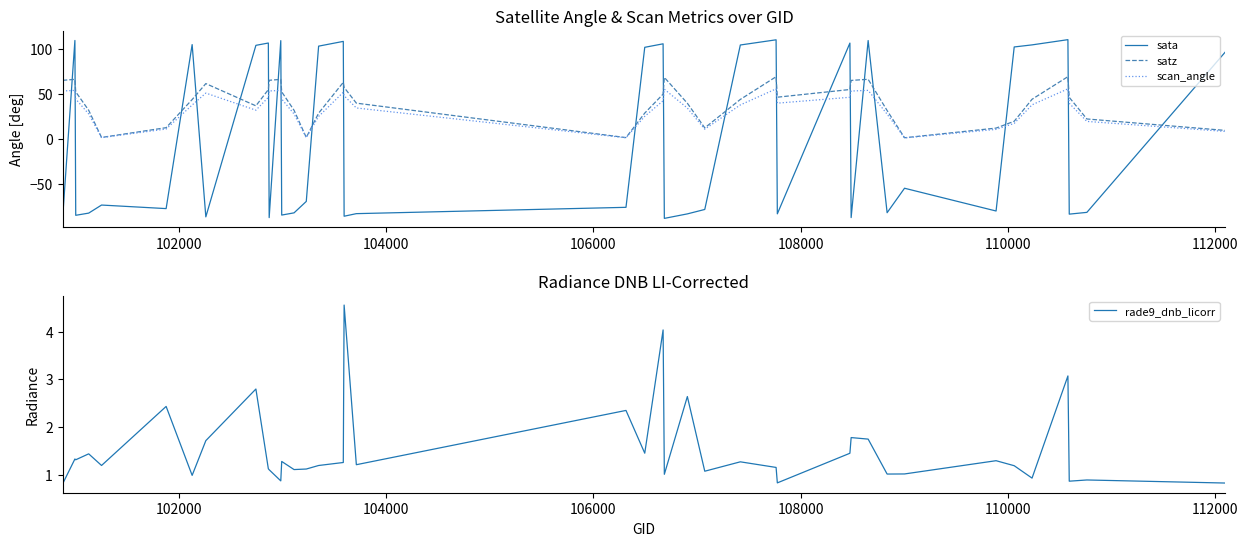

Rank the series by their maximum value, from highest to lowest.

sata, satz, scan_angle, rade9_dnb_licorr